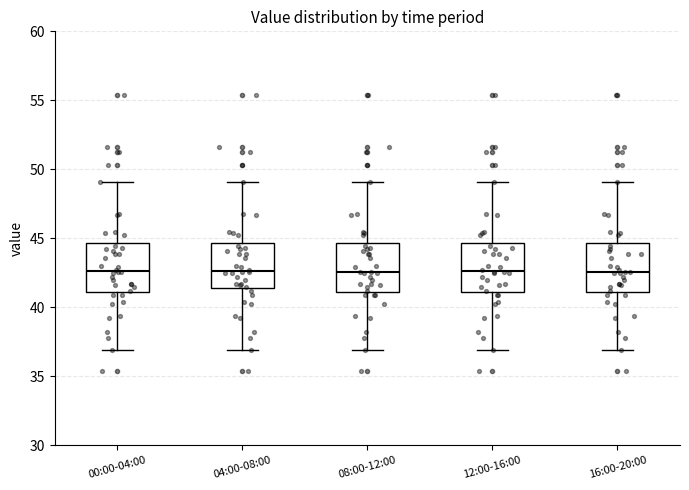

Reading left to right, transcribe this box plot: for each box, give where its median line is, the range the box spans, and where its two whiskers end, as read against the y-axis. The values are not printed on the chart, so give them approximately, as read against the axis.

00:00-04:00: median 42.5, box 41.0 to 44.5, whiskers 37.0 to 49.0
04:00-08:00: median 42.5, box 41.5 to 44.5, whiskers 37.0 to 49.0
08:00-12:00: median 42.5, box 41.0 to 44.5, whiskers 37.0 to 49.0
12:00-16:00: median 42.5, box 41.0 to 44.5, whiskers 37.0 to 49.0
16:00-20:00: median 42.5, box 41.0 to 44.5, whiskers 37.0 to 49.0